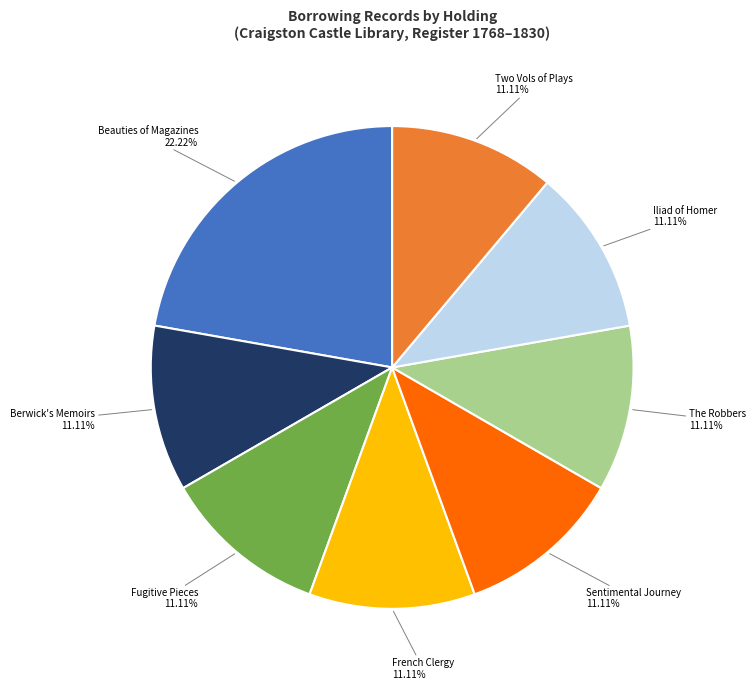

Is there a majority slice in this chart?

No